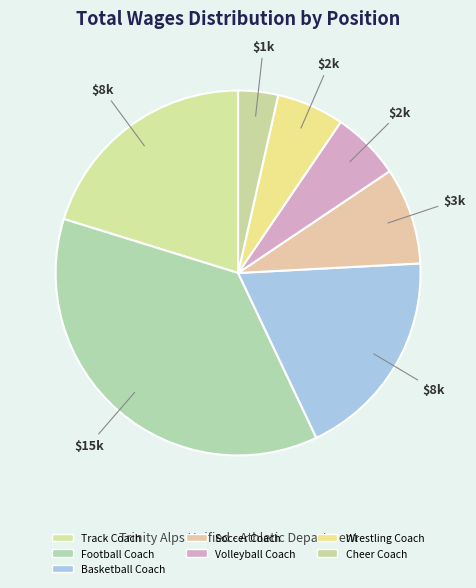

To the nearest percent, what percentage of the pie is Track Coach?

20%